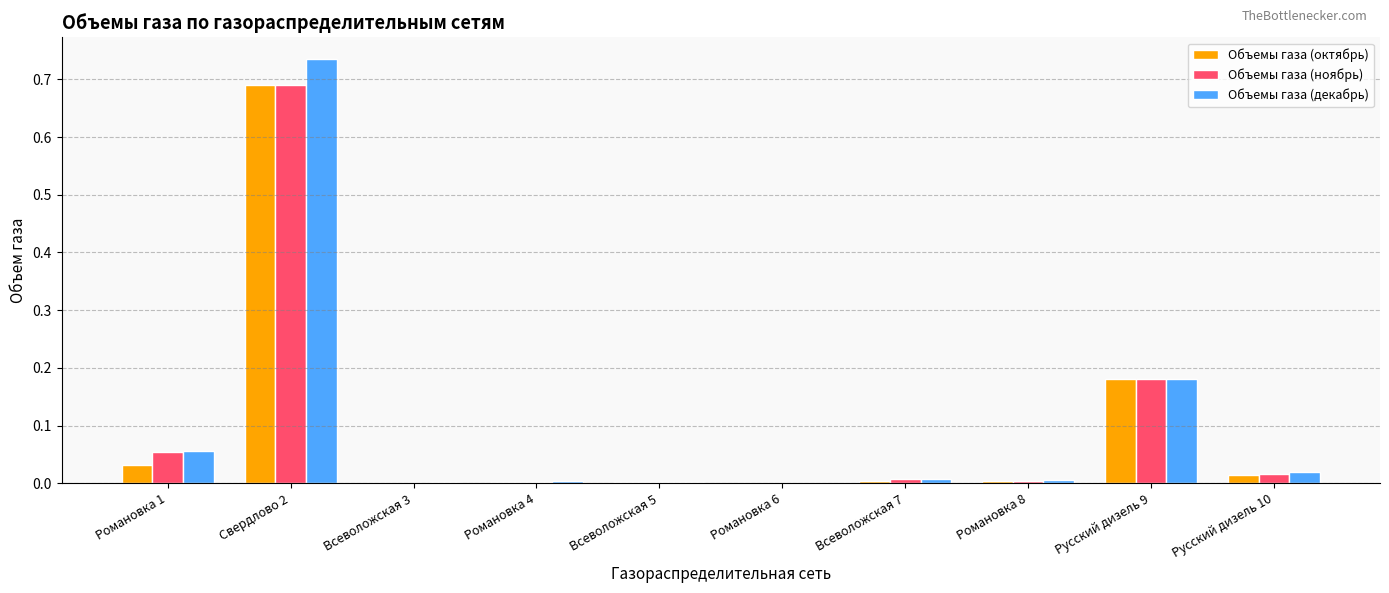

At which category is the sum across all series the highest?

Свердлово 2